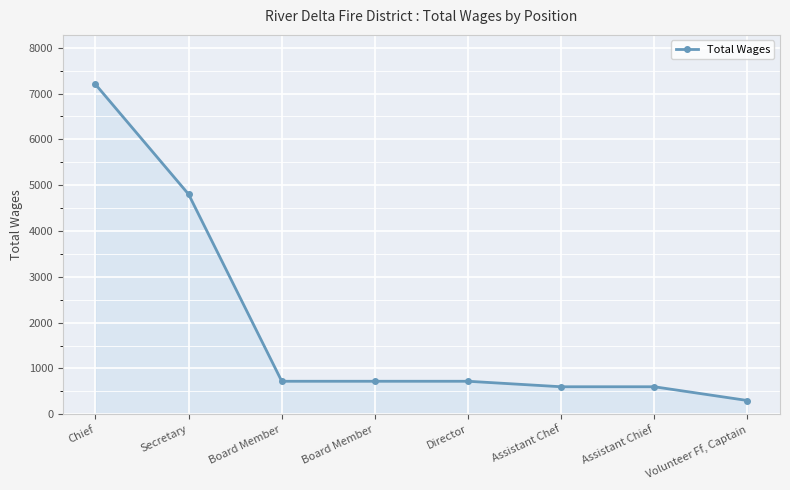

What is the approximate value at Director, to the nearest 10?

720